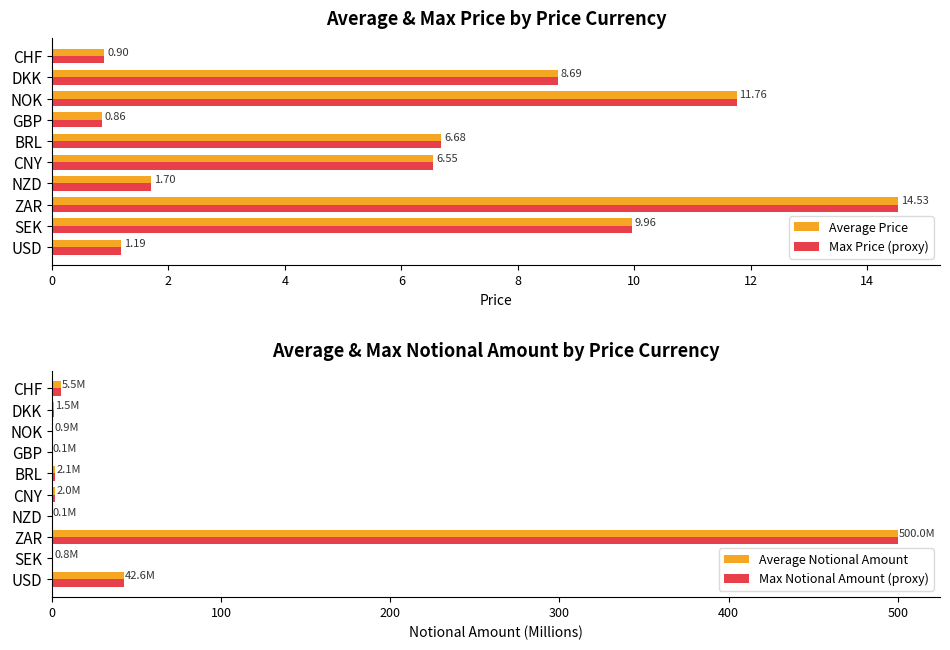

Reading left to right, what are all the values shown in this chart?

Average Price: 1.2	10.0	14.5	1.7	6.6	6.7	0.9	11.8	8.7	0.9
Max Price (proxy): 1.2	10.0	14.5	1.7	6.6	6.7	0.9	11.8	8.7	0.9
Average Notional Amount: 42.6	0.8	500.0	0.1	2.0	2.1	0.1	0.9	1.5	5.5
Max Notional Amount (proxy): 42.6	0.8	500.0	0.1	2.0	2.1	0.1	0.9	1.5	5.5